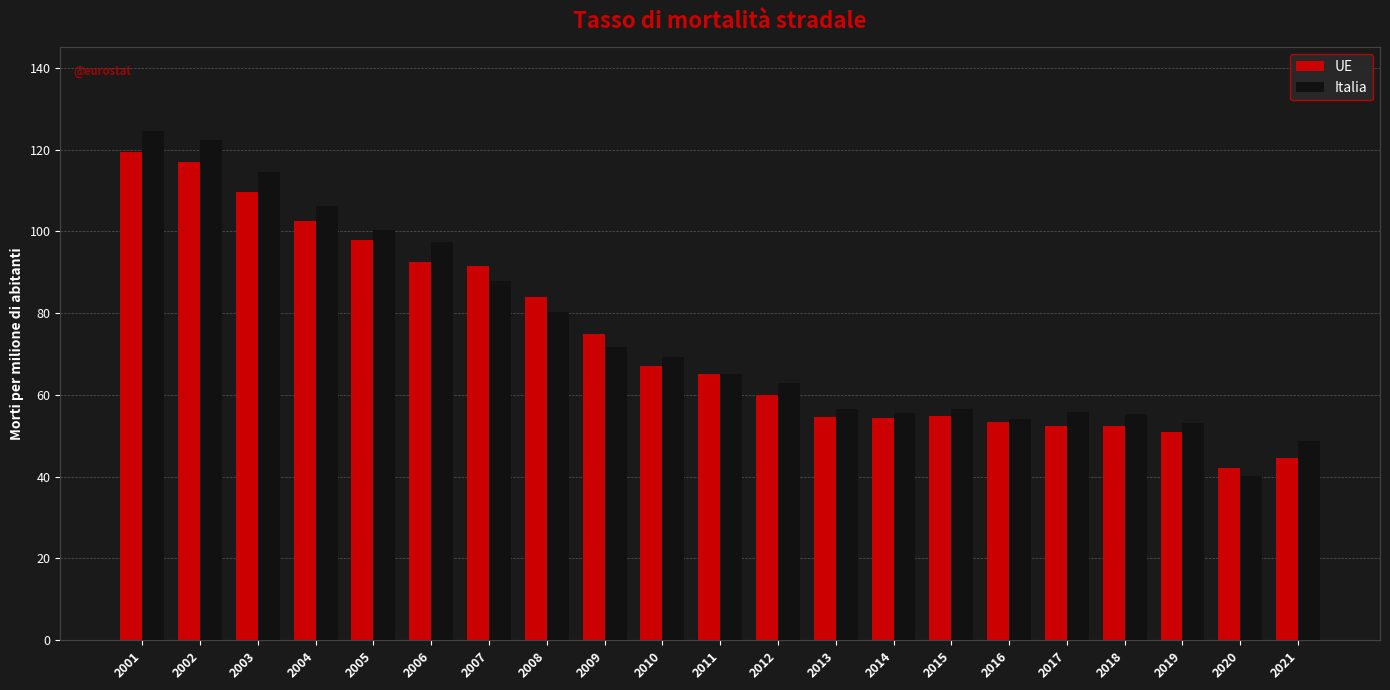

How many data points in UE are less than 65?

10